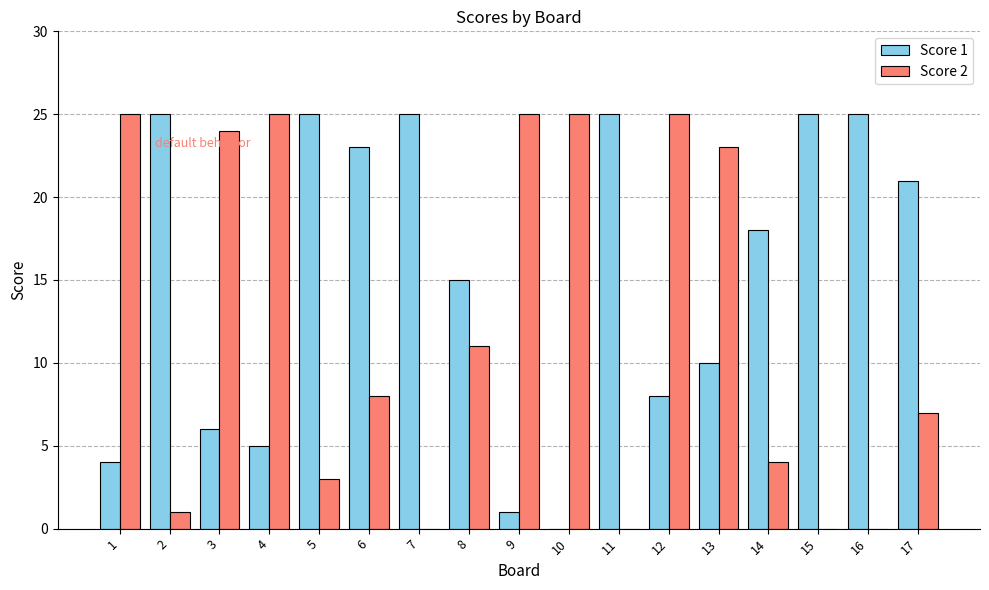

How many categories are shown in the chart?

17